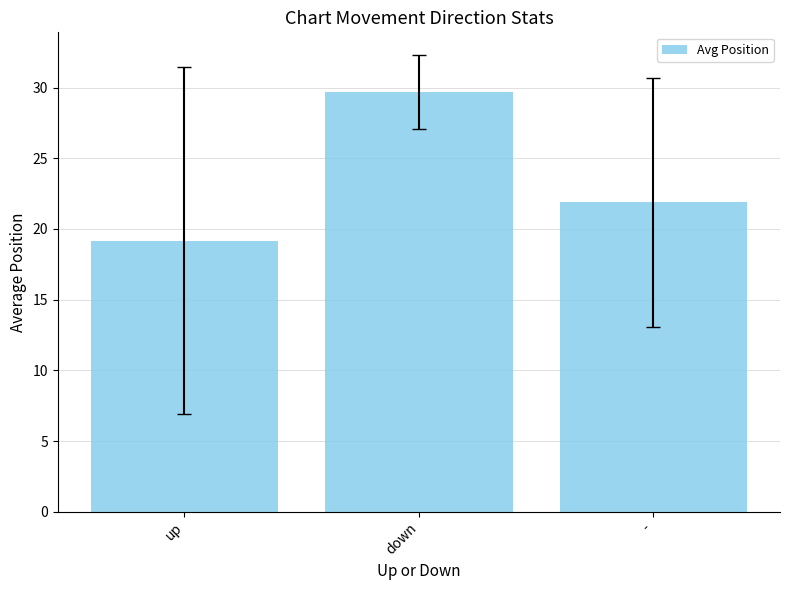

Which label corresponds to the largest value in the chart?

down